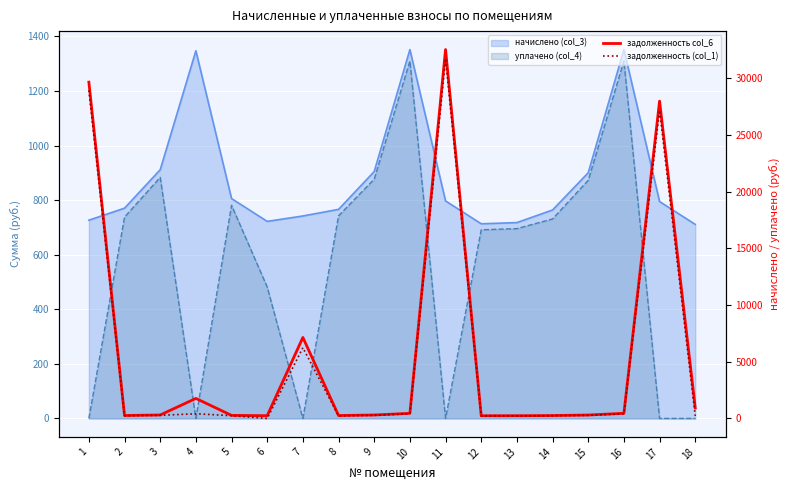

True or false: задолженность (col_1) and задолженность col_6 cross at least once.

False